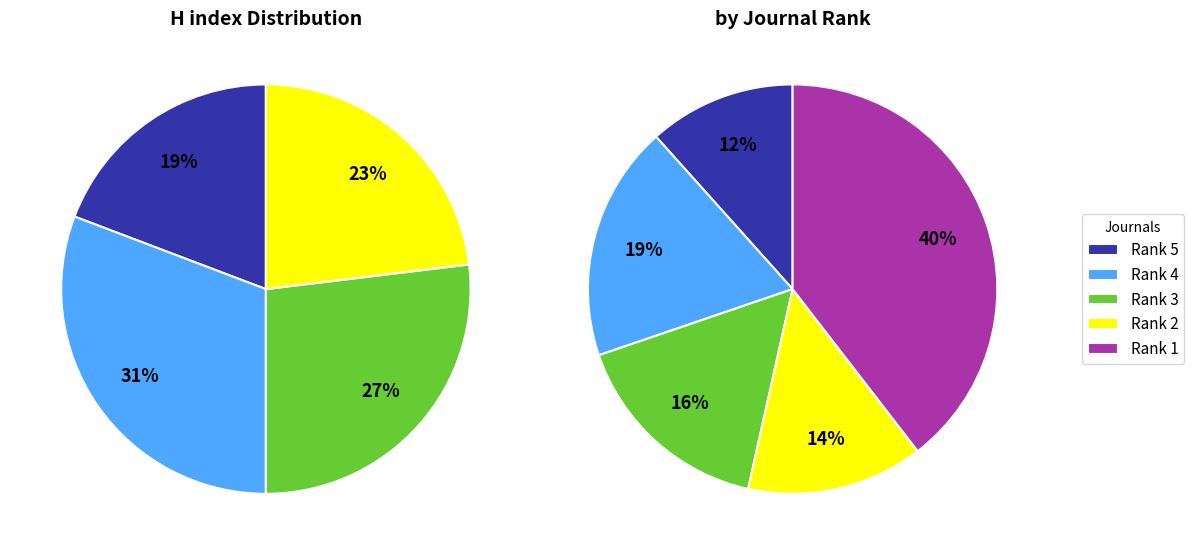

Do Rank 1 and Rank 4 together represent more than half of the pie?

Yes